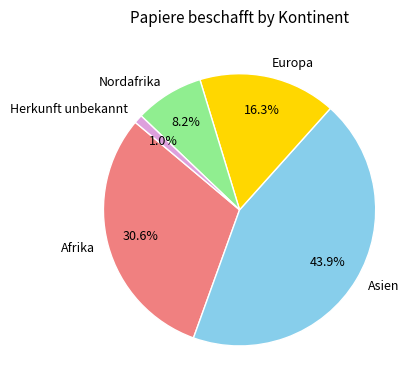

Count the number of slices in the pie.

5